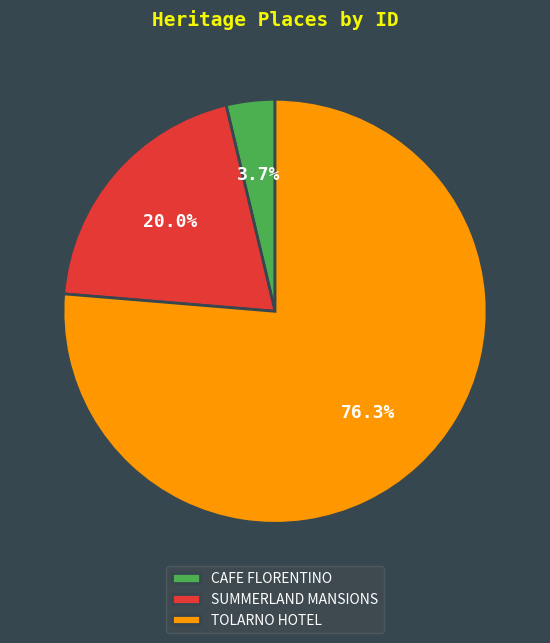

To the nearest percent, what is the difference between the SUMMERLAND MANSIONS and TOLARNO HOTEL slice percentages?

56%